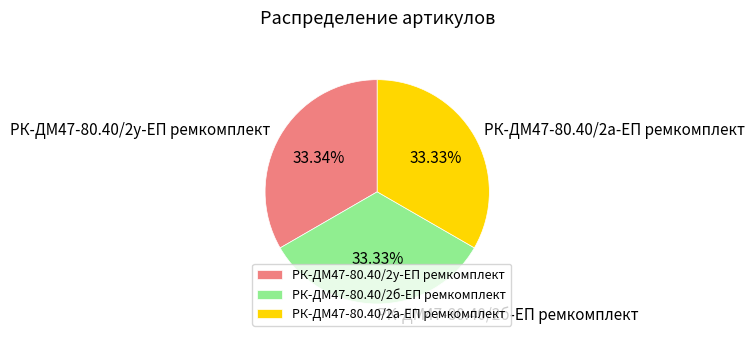

Do РК-ДМ47-80.40/2б-ЕП ремкомплект and РК-ДМ47-80.40/2а-ЕП ремкомплект together represent more than half of the pie?

Yes